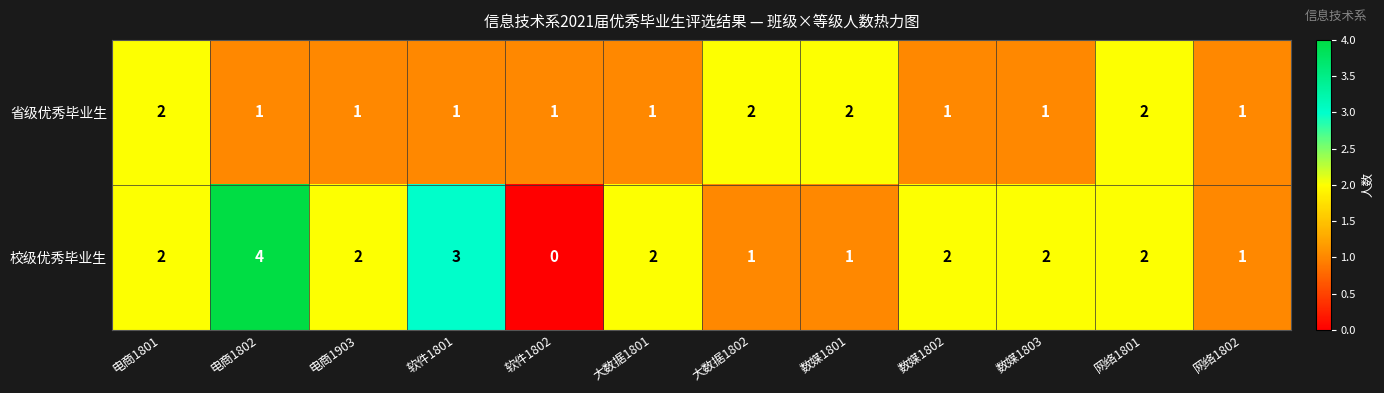

Is it true that 省级优秀毕业生 equals 1 at 网络1802?

True